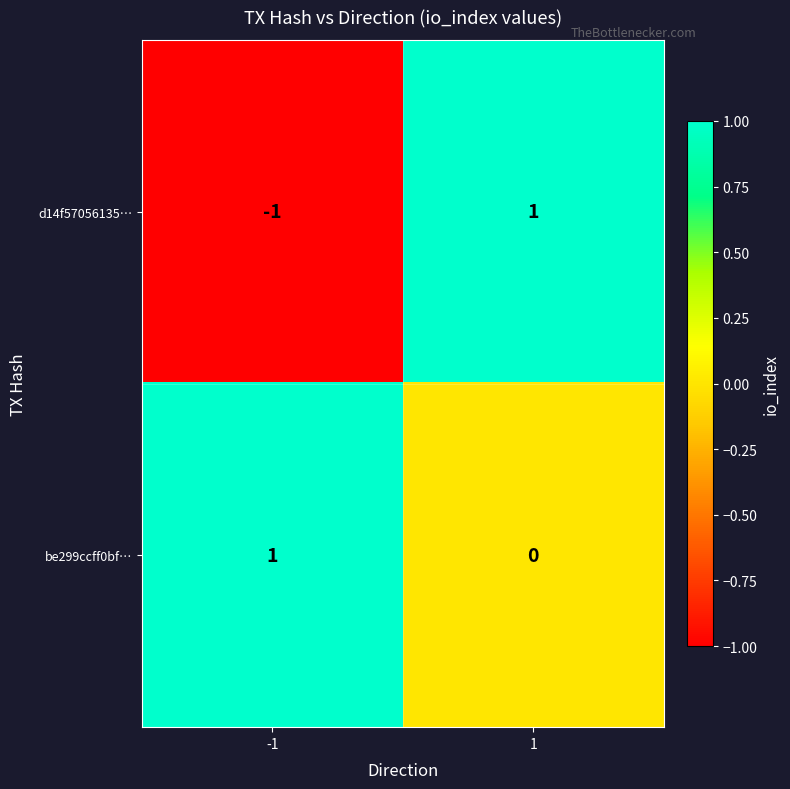

Count the number of data series in this chart.

2